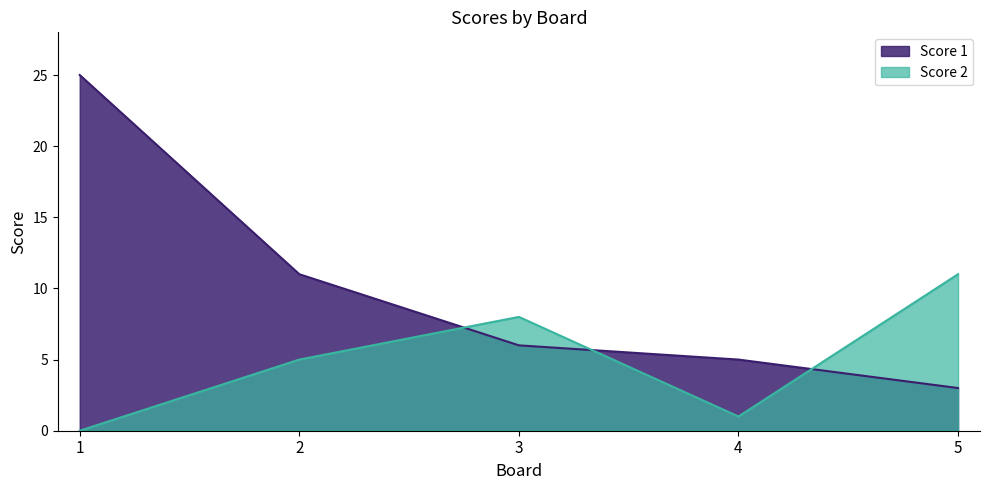

At how many categories does at least one series exceed 6?

4